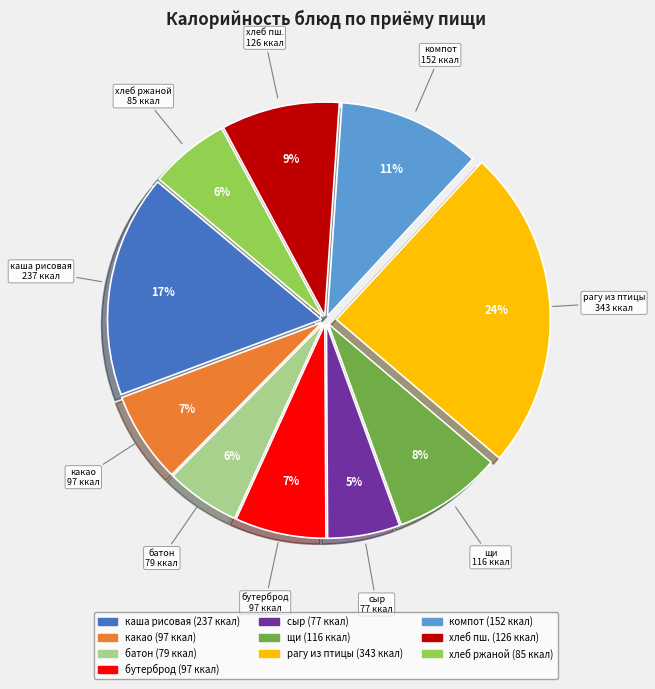

To the nearest percent, what is the average slice percentage?

10%